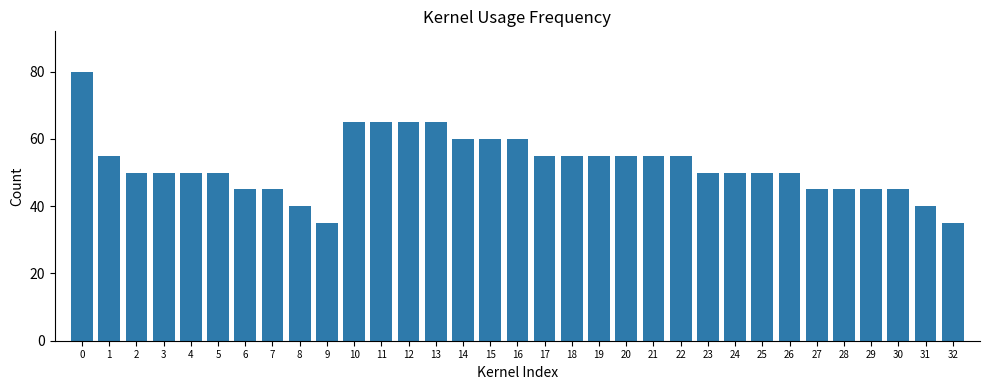

Reading left to right, what are all the values shown in this chart?

0=80	1=55	2=50	3=50	4=50	5=50	6=45	7=45	8=40	9=35	10=65	11=65	12=65	13=65	14=60	15=60	16=60	17=55	18=55	19=55	20=55	21=55	22=55	23=50	24=50	25=50	26=50	27=45	28=45	29=45	30=45	31=40	32=35